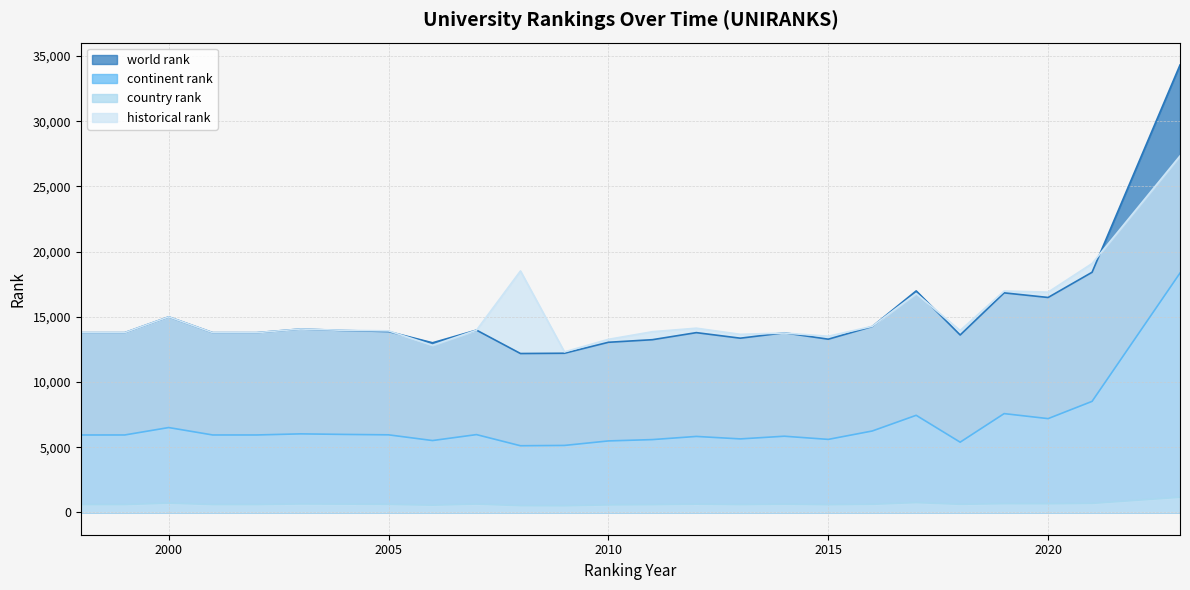

Rank the categories by continent rank value from lowest to highest.

2008, 2009, 2018, 2010, 2006, 2011, 2015, 2013, 2012, 2014, 1998, 1999, 2001, 2002, 2005, 2007, 2004, 2003, 2016, 2000, 2020, 2017, 2019, 2021, 2023